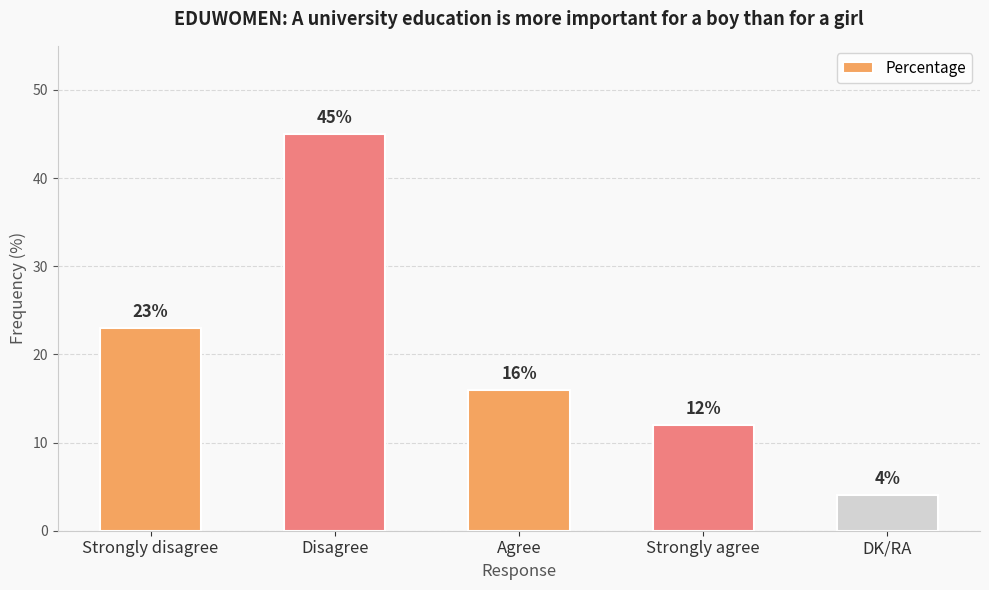

Are the bars horizontal?

No